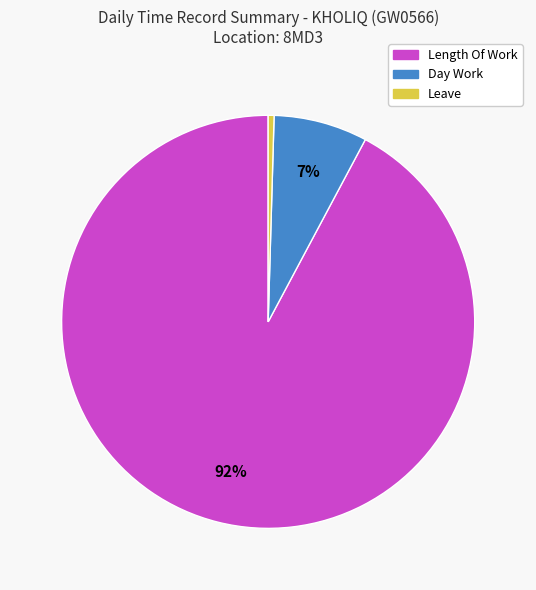

To the nearest percent, what is the average slice percentage?

33%